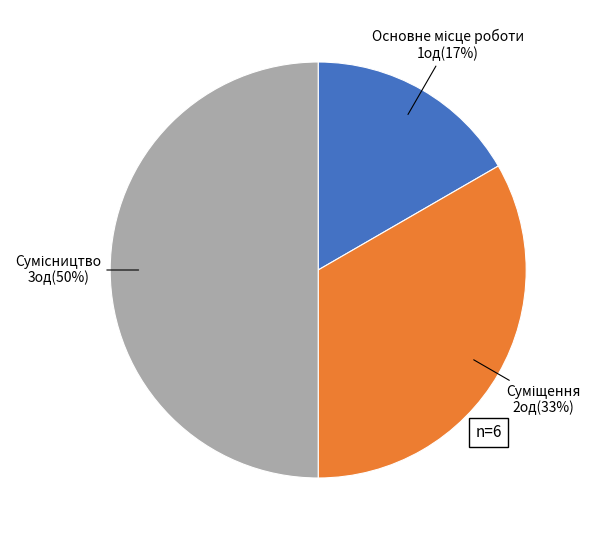

To the nearest percent, what is the difference between the largest and smallest slice percentages?

33%